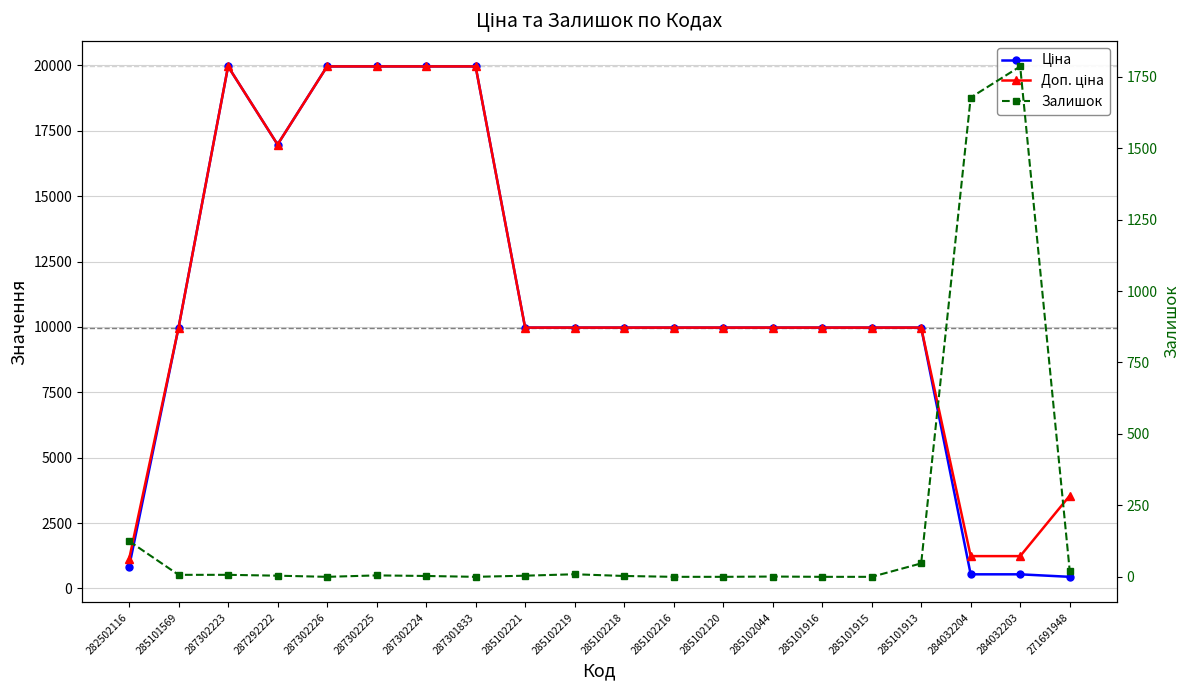

In Залишок, how many points are lower than both neighbors (excluding endpoints)?

2